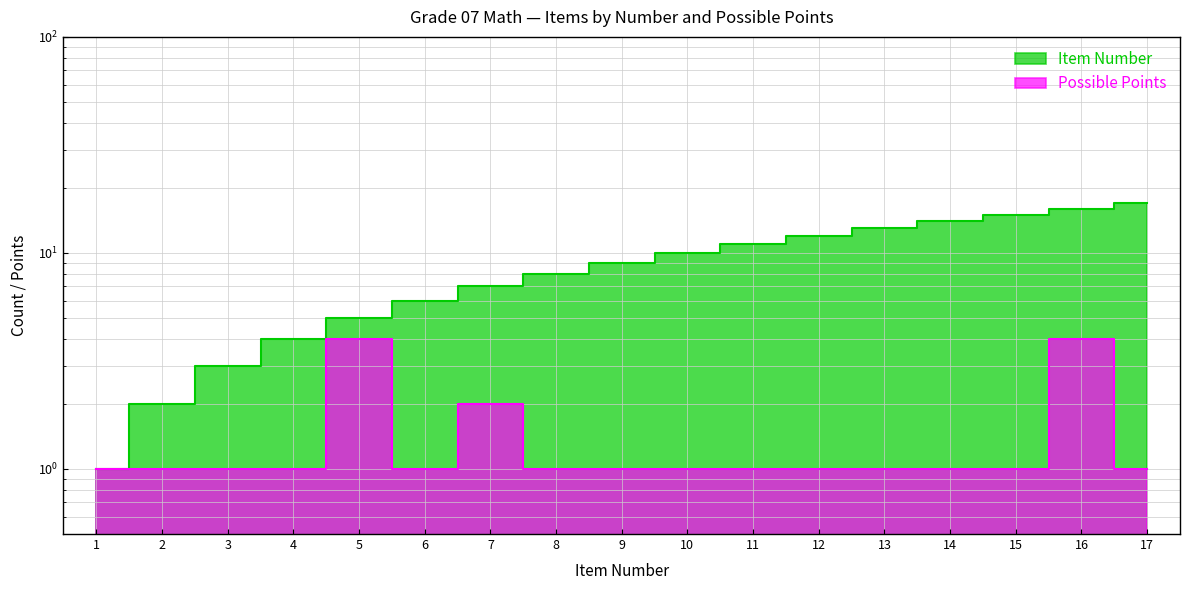

What is the difference between the maximum and minimum values in the Item Number series?

16